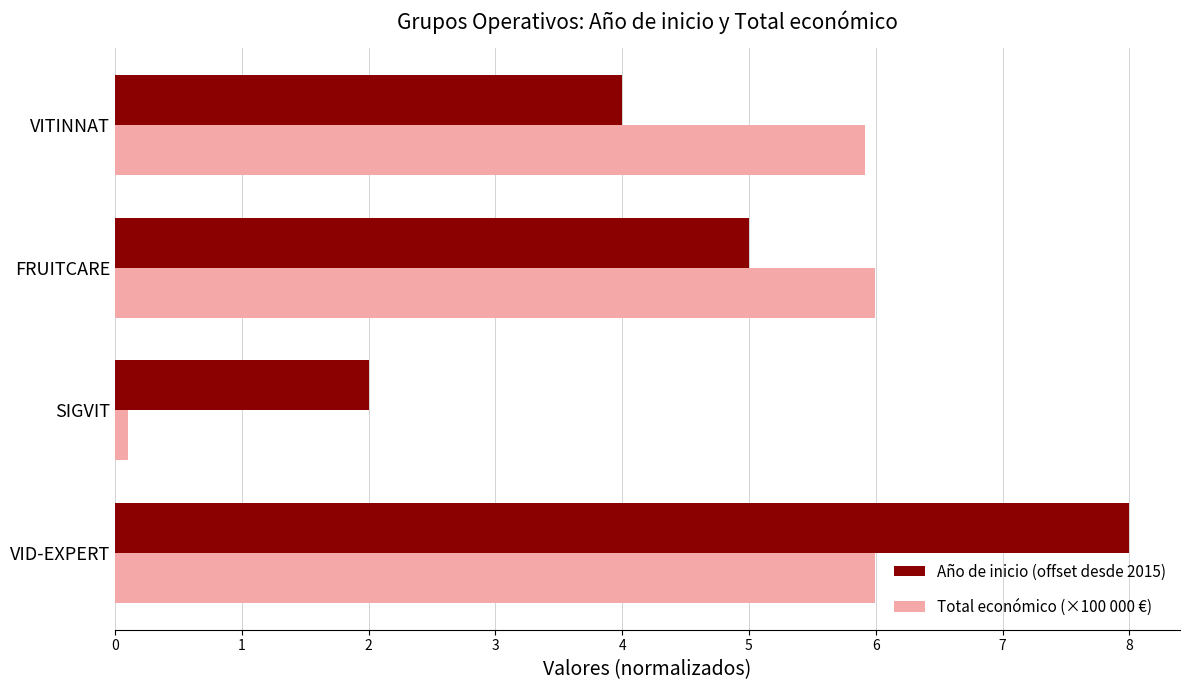

How many values in the Total económico (×100 000 €) series exceed 5?

3